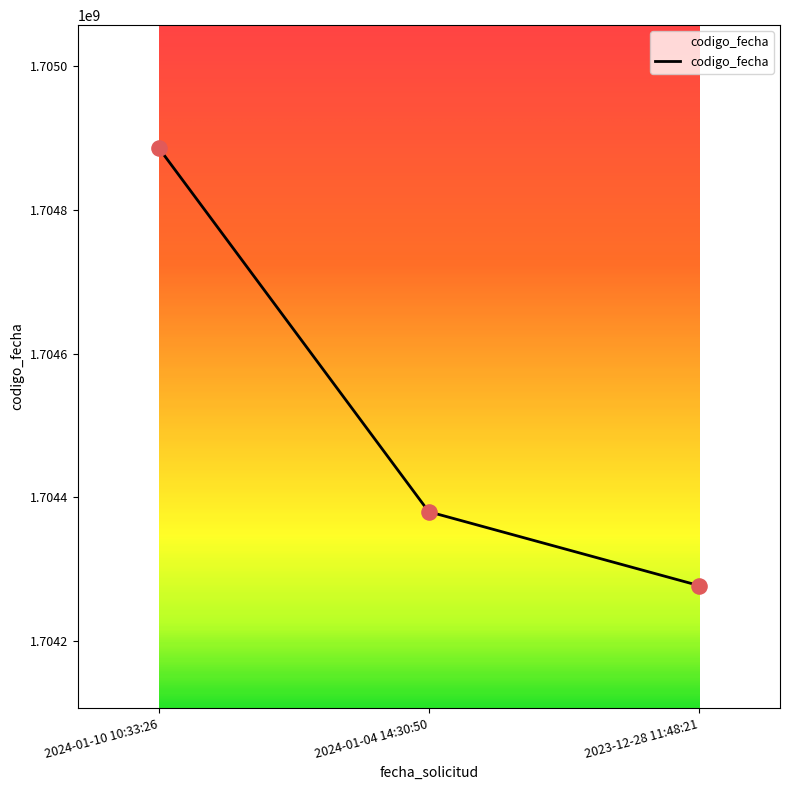

Approximately how many times larger is the value at 2023-12-28 11:48:21 compared to 2024-01-10 10:33:26?

1.0